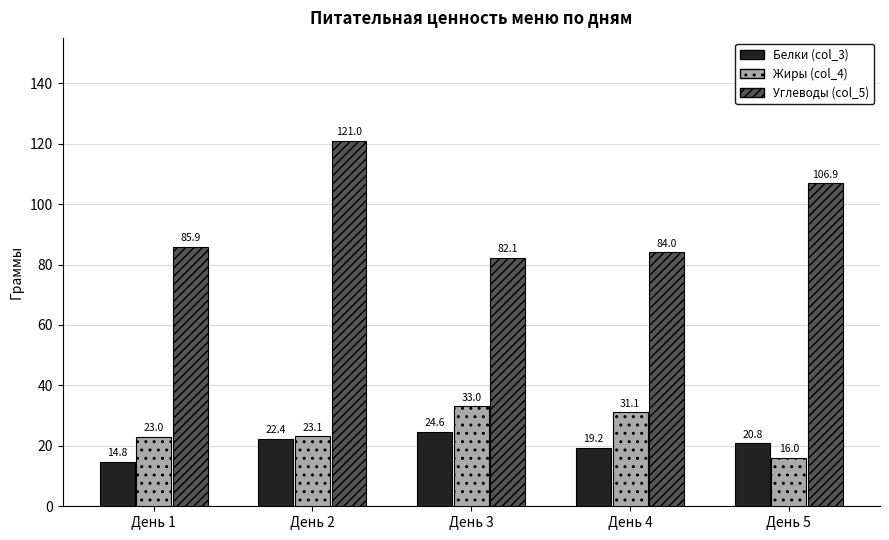

Which series has the widest spread of values?

Углеводы (col_5)